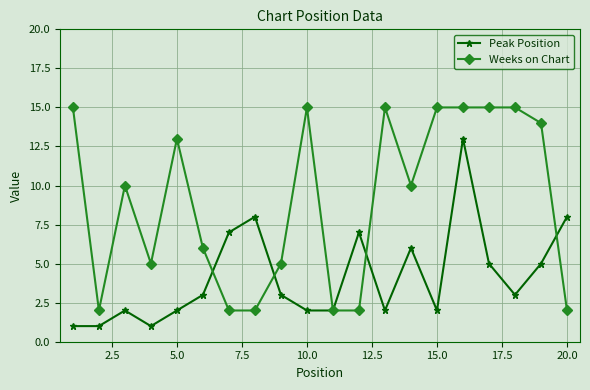

Rank the series by their maximum value, from highest to lowest.

Weeks on Chart, Peak Position